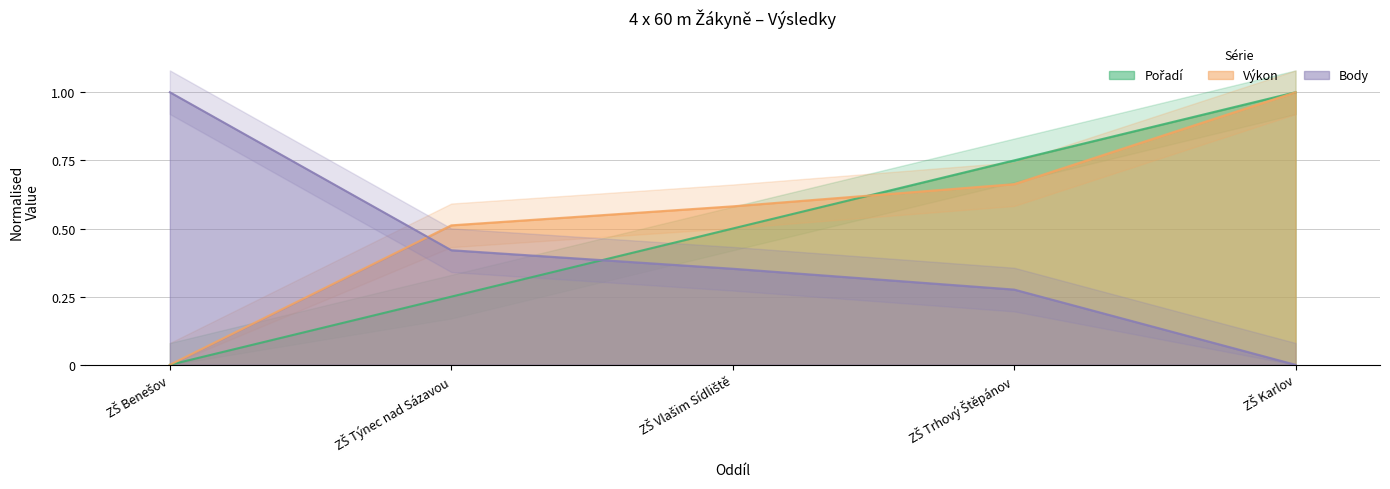

How many values in the Pořadí series exceed 0?

4